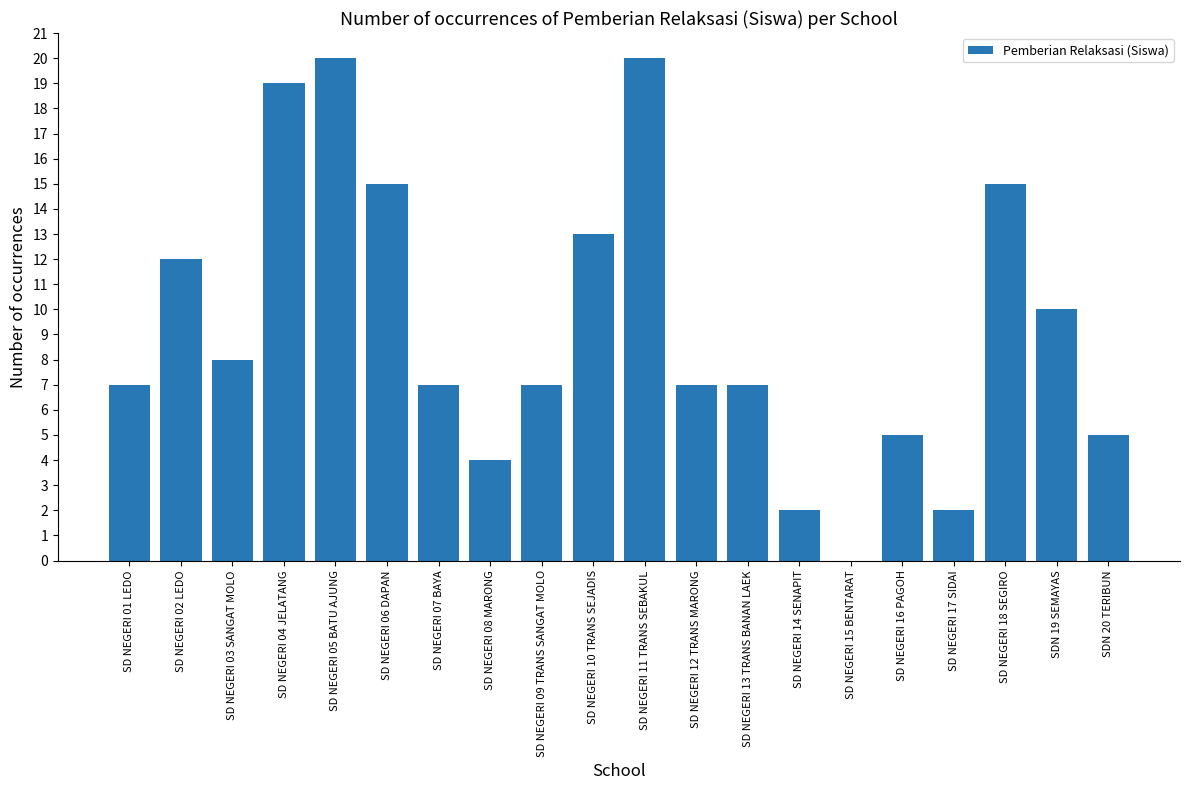

The value at SDN 20 TERIBUN is 3. True or false?

False